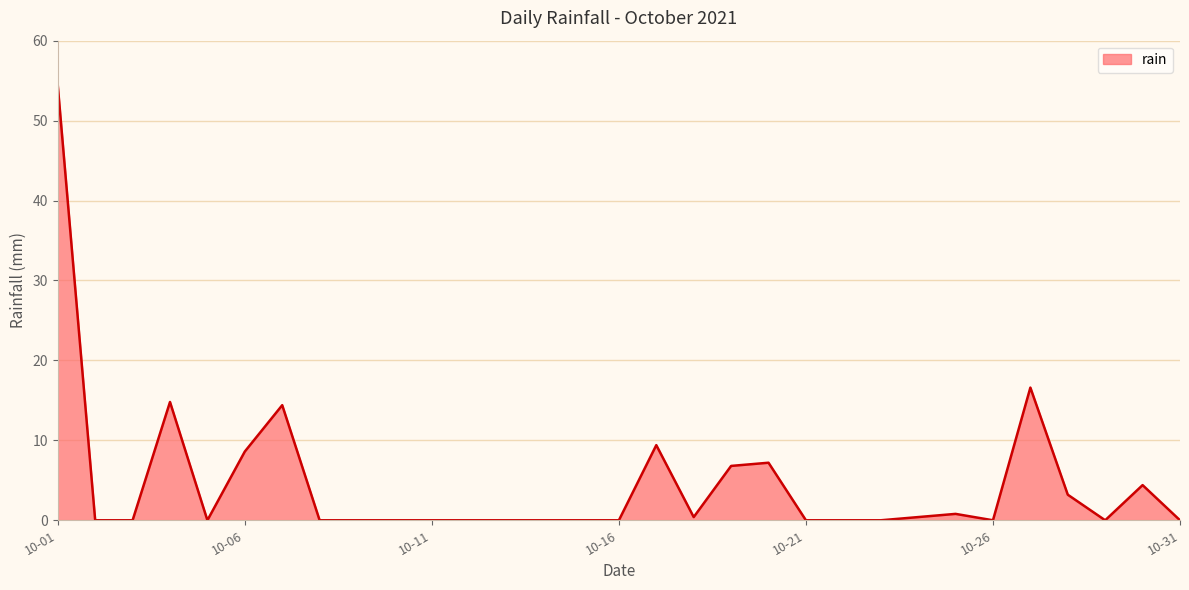

What is the greatest value displayed?

54.4